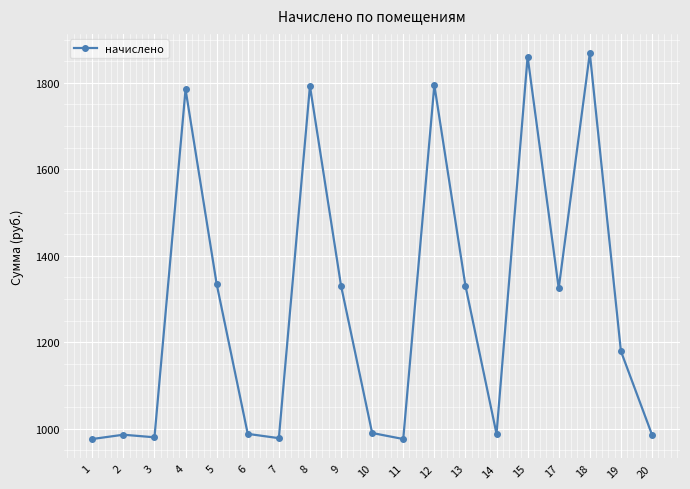

At which label does the data first exceed 1179?

4